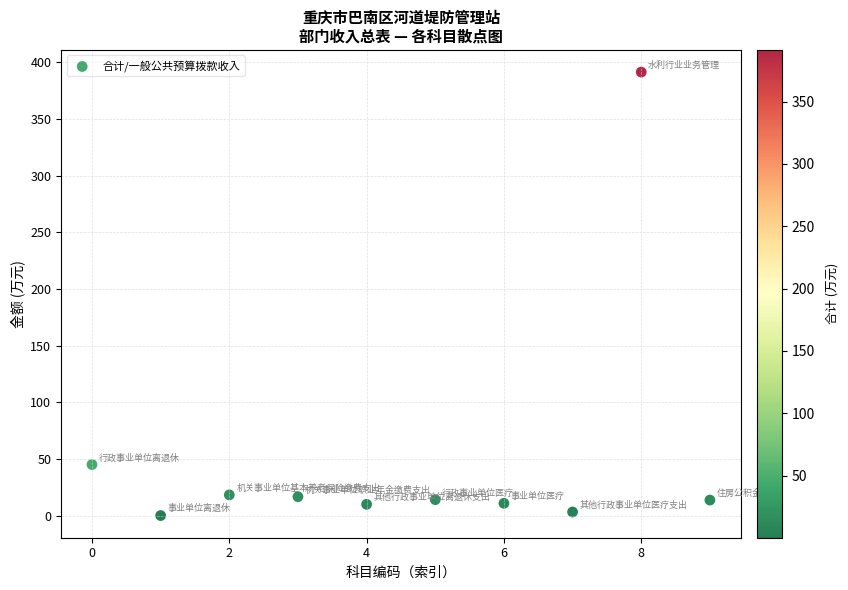

What Y value in the scatter plot is closest to 195?

45.1